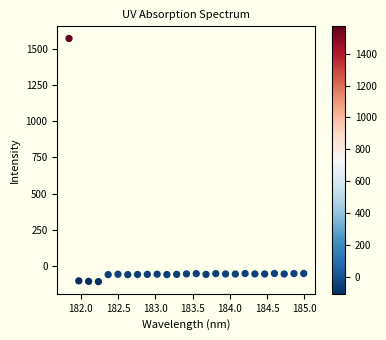

What is the range of X values (max minus min)?

3.1